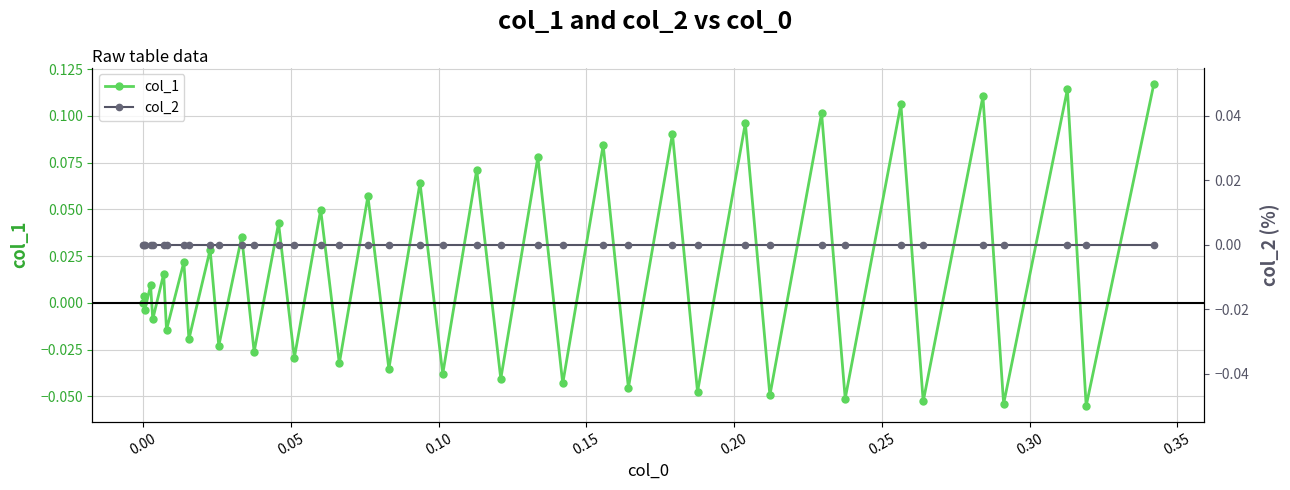

Does the chart have visible grid lines?

Yes